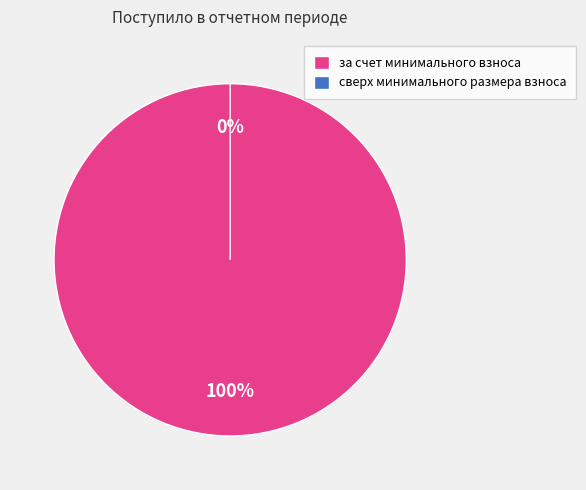

Is it true that сверх минимального размера взноса is 0% of the pie?

True